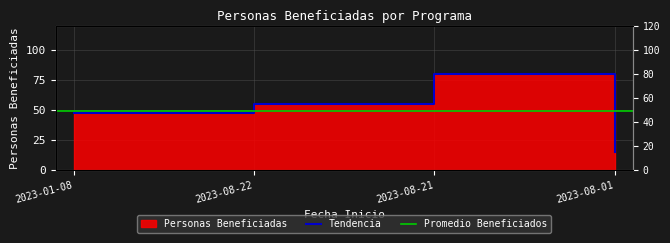

Reading right to left, transcribe all the data shown in this chart.

2023-08-01=15	2023-08-21=80	2023-08-22=55	2023-01-08=47